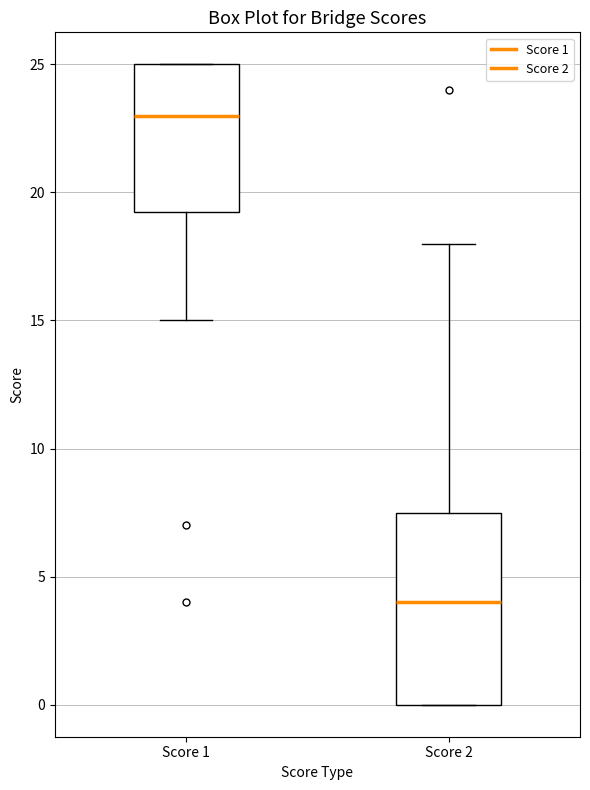

Reading left to right, read every box against the y-axis: the position of its median line, the range the box covers, and the ends of its whiskers. The values are not printed on the chart, so give them approximately, as read against the axis.

Score 1: median 23.0, box 19.5 to 25.0, whiskers 15.0 to 25.0
Score 2: median 4.0, box 0.0 to 7.5, whiskers 0.0 to 18.0